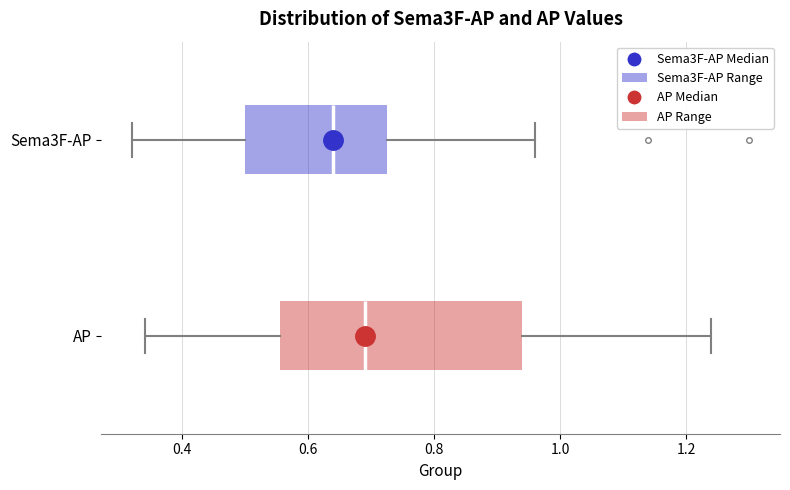

Reading bottom to top, read every box against the x-axis: the position of its median line, the range the box covers, and the ends of its whiskers. The values are not printed on the chart, so give them approximately, as read against the axis.

AP: median 0.70, box 0.56 to 0.94, whiskers 0.34 to 1.24
Sema3F-AP: median 0.64, box 0.50 to 0.72, whiskers 0.32 to 0.96